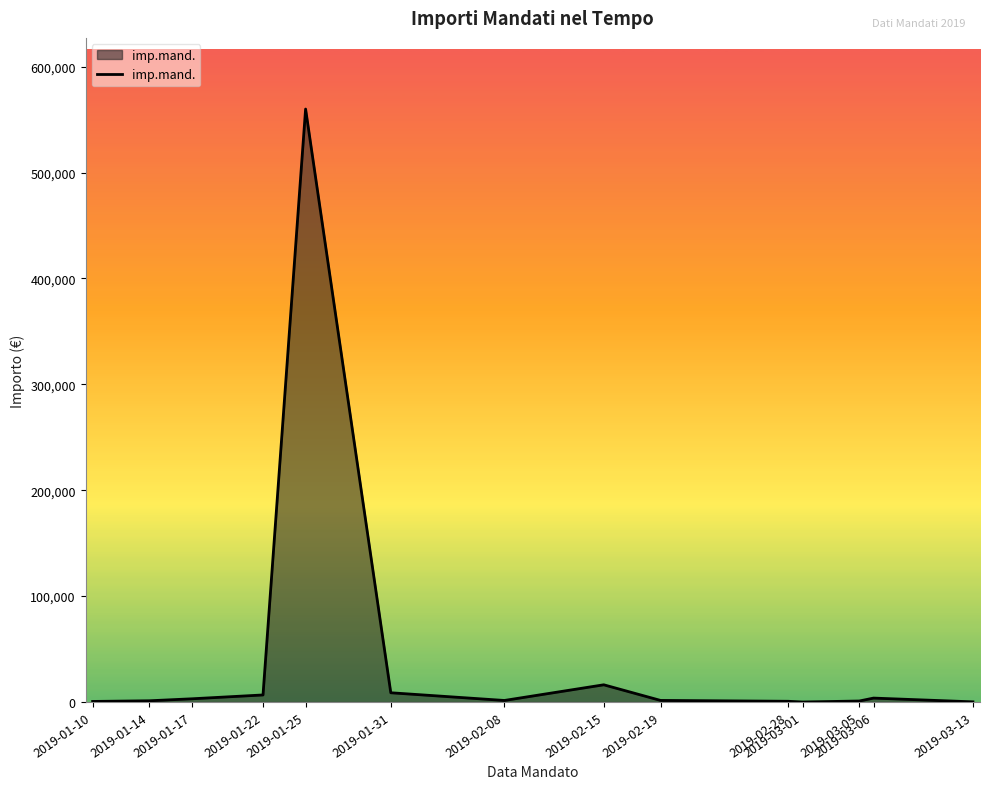

What is the greatest value displayed?

560000.0